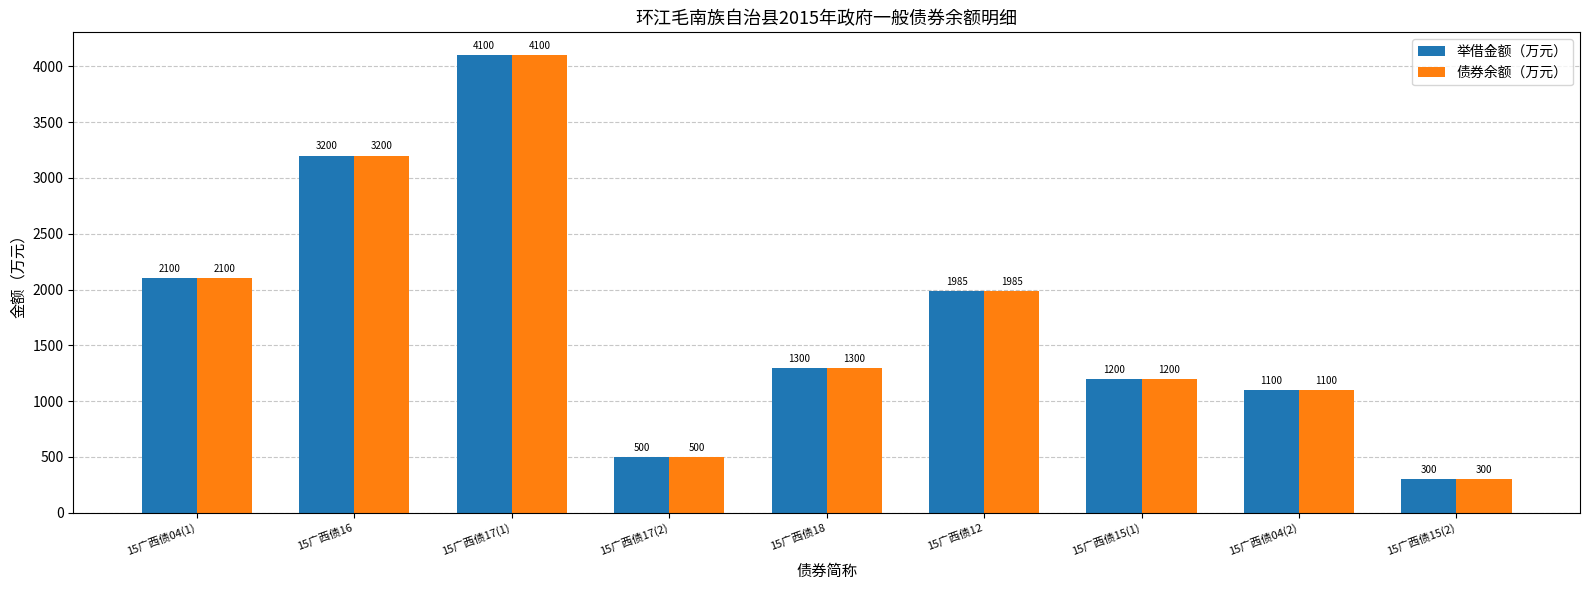

What is the label of the 8th bar from the right?

15广西债16